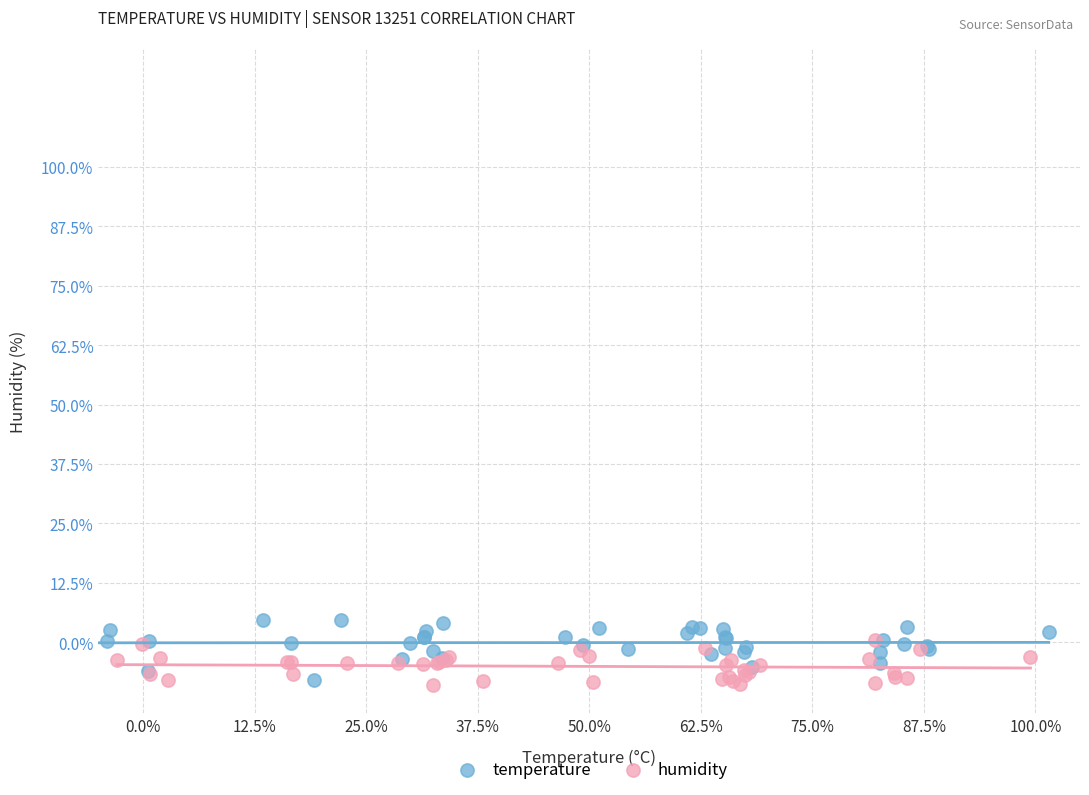

Which series has the largest Y range (max minus min)?

temperature